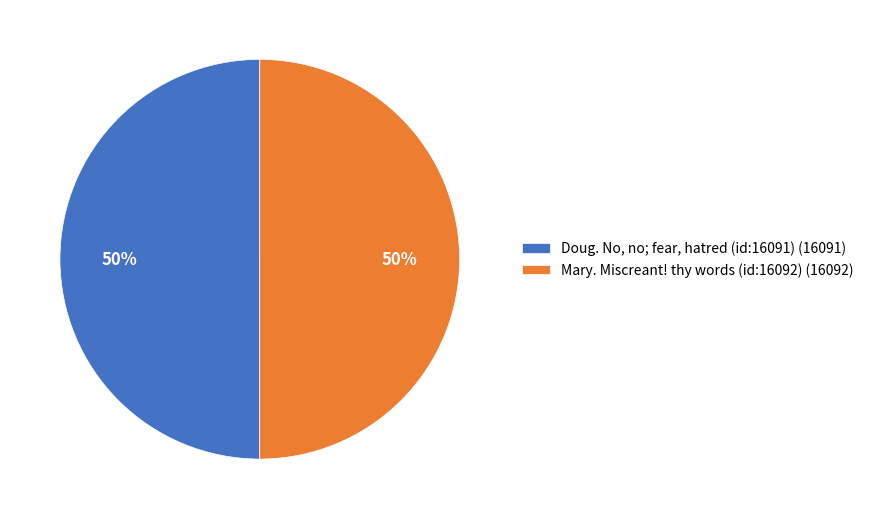

How many slices are in this pie chart?

2